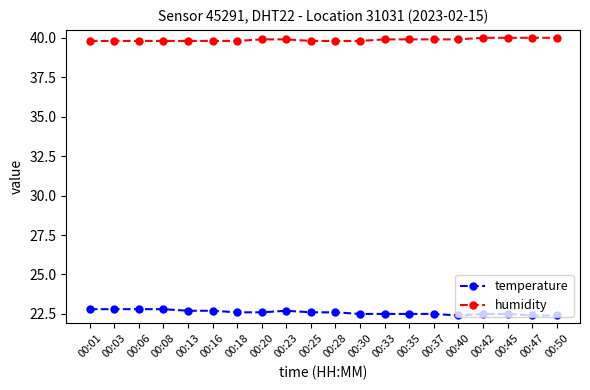

Reading left to right, extract all data points from this chart.

temperature: 00:01=22.8	00:03=22.8	00:06=22.8	00:08=22.8	00:13=22.7	00:16=22.7	00:18=22.6	00:20=22.6	00:23=22.7	00:25=22.6	00:28=22.6	00:30=22.5	00:33=22.5	00:35=22.5	00:37=22.5	00:40=22.4	00:42=22.5	00:45=22.5	00:47=22.4	00:50=22.4
humidity: 00:01=39.8	00:03=39.8	00:06=39.8	00:08=39.8	00:13=39.8	00:16=39.8	00:18=39.8	00:20=39.9	00:23=39.9	00:25=39.8	00:28=39.8	00:30=39.8	00:33=39.9	00:35=39.9	00:37=39.9	00:40=39.9	00:42=40.0	00:45=40.0	00:47=40.0	00:50=40.0